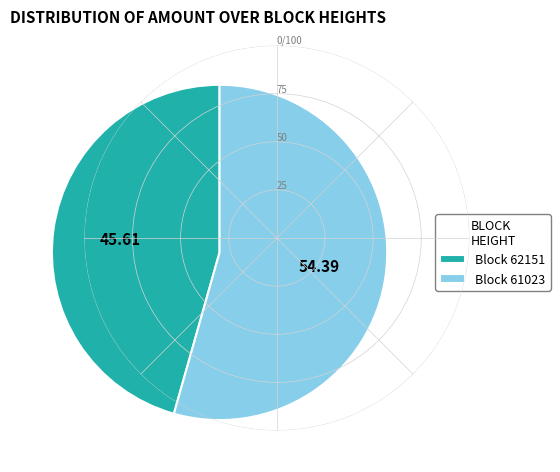

Is there a majority slice in this chart?

Yes